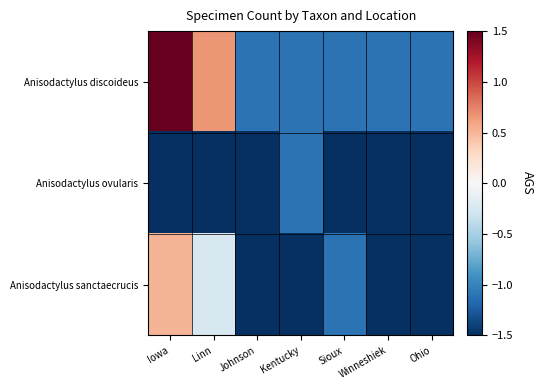

Count the number of categories in the chart.

7